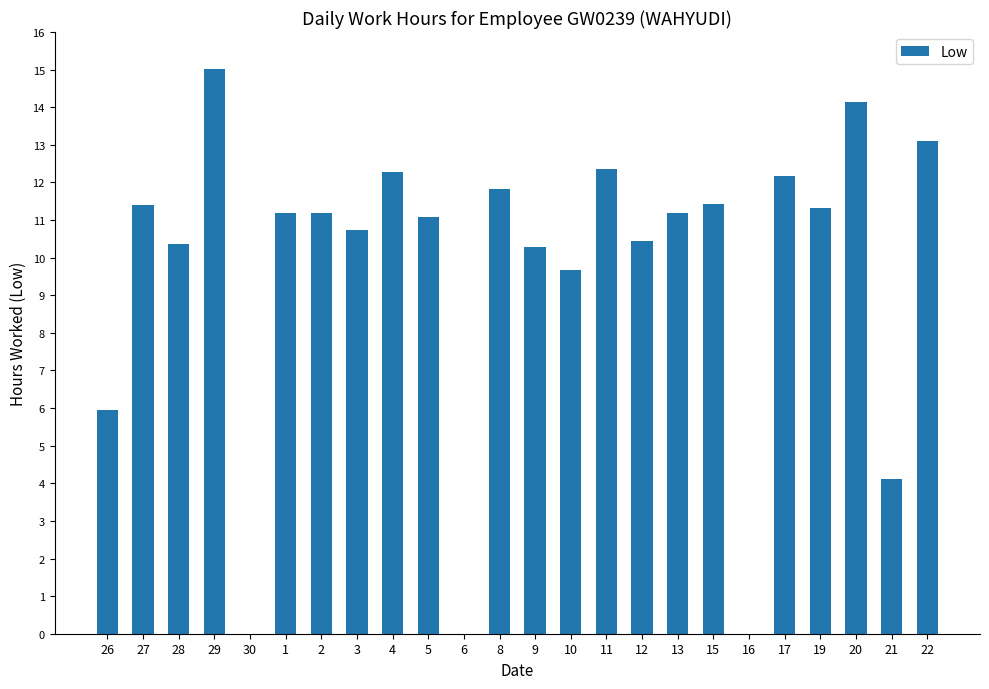

Which has a higher value, 9 or 11?

11